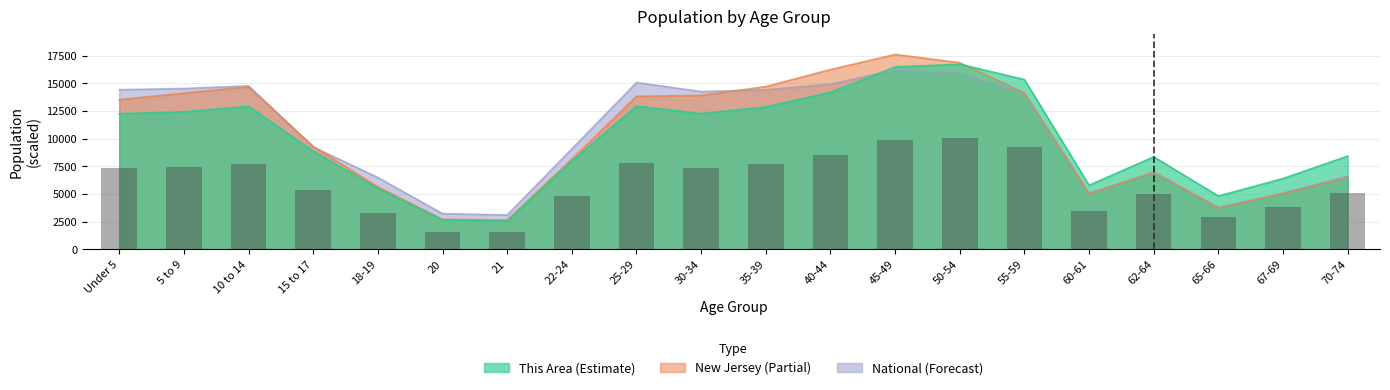

At which category is the sum across all series the highest?

45-49